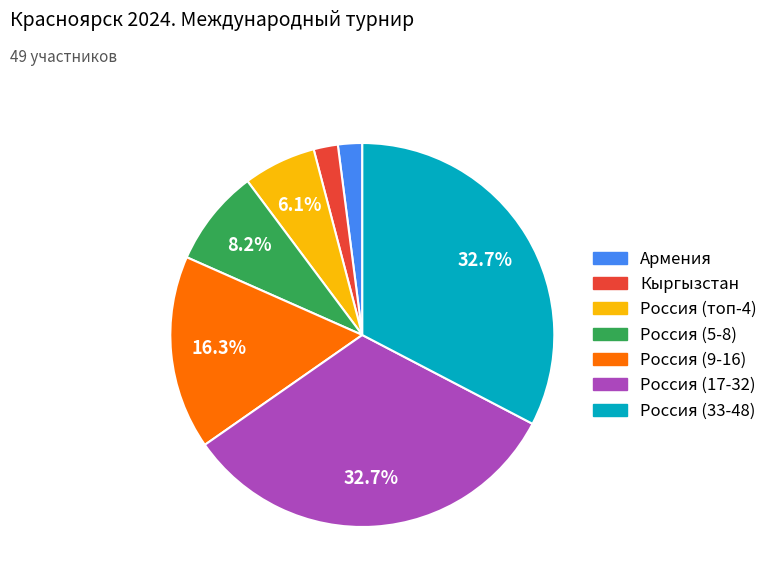

Is there any slice that represents more than half of the pie?

No